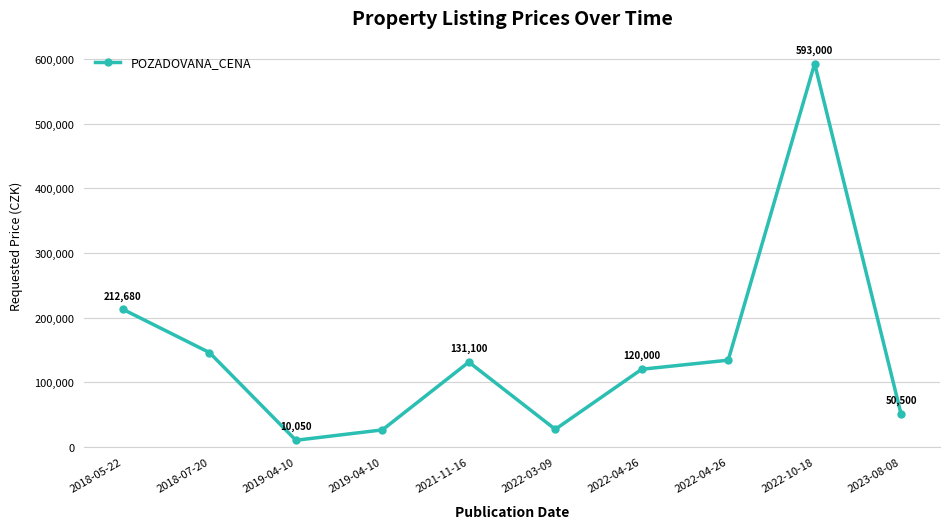

What is the change in value from 2018-05-22 to 2021-11-16?

-81580